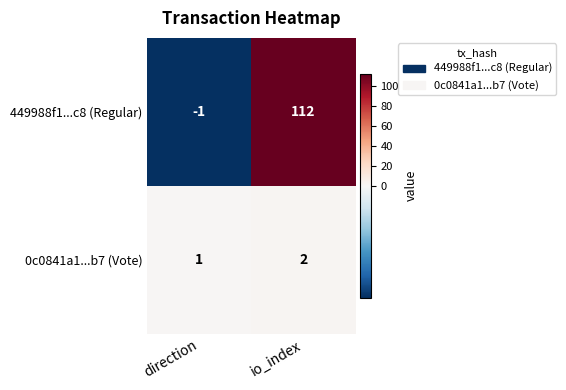

What is the total value across all series at io_index?

114